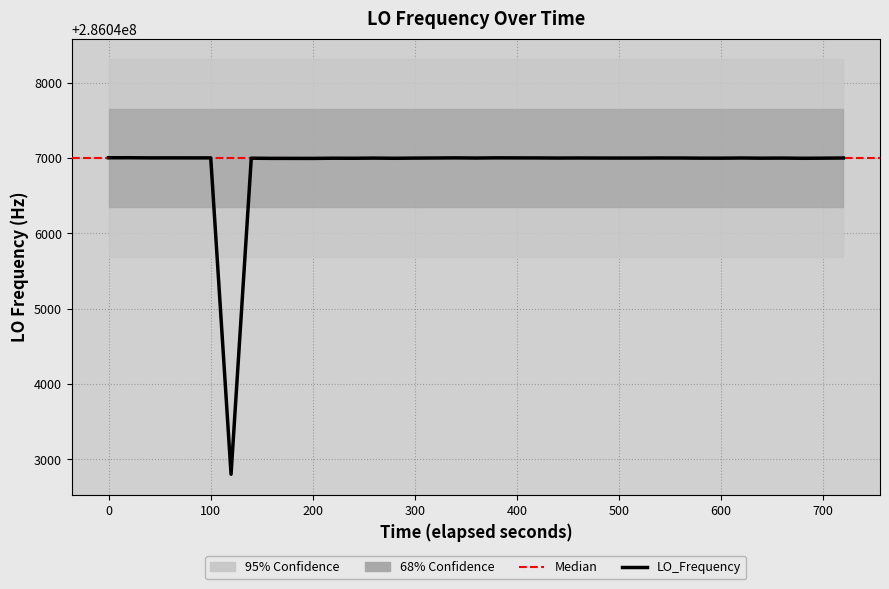

Reading right to left, list all the values displayed in this chart.

286046999.1	286046996.7	286046995.2	286046998.0	286046996.6	286046999.0	286046996.8	286046997.0	286046998.9	286046999.3	286046999.3	286046998.3	286046998.3	286046998.5	286046999.4	286046998.3	286046999.9	286047000.4	286047001.0	286046998.6	286047000.8	286046999.1	286046999.1	286046997.5	286046995.2	286046997.8	286046995.3	286046996.1	286046993.4	286046993.9	286046994.0	286046996.3	286042802.3	286047000.5	286047000.5	286047000.5	286047000.8	286047000.7	286047002.6	286047002.1